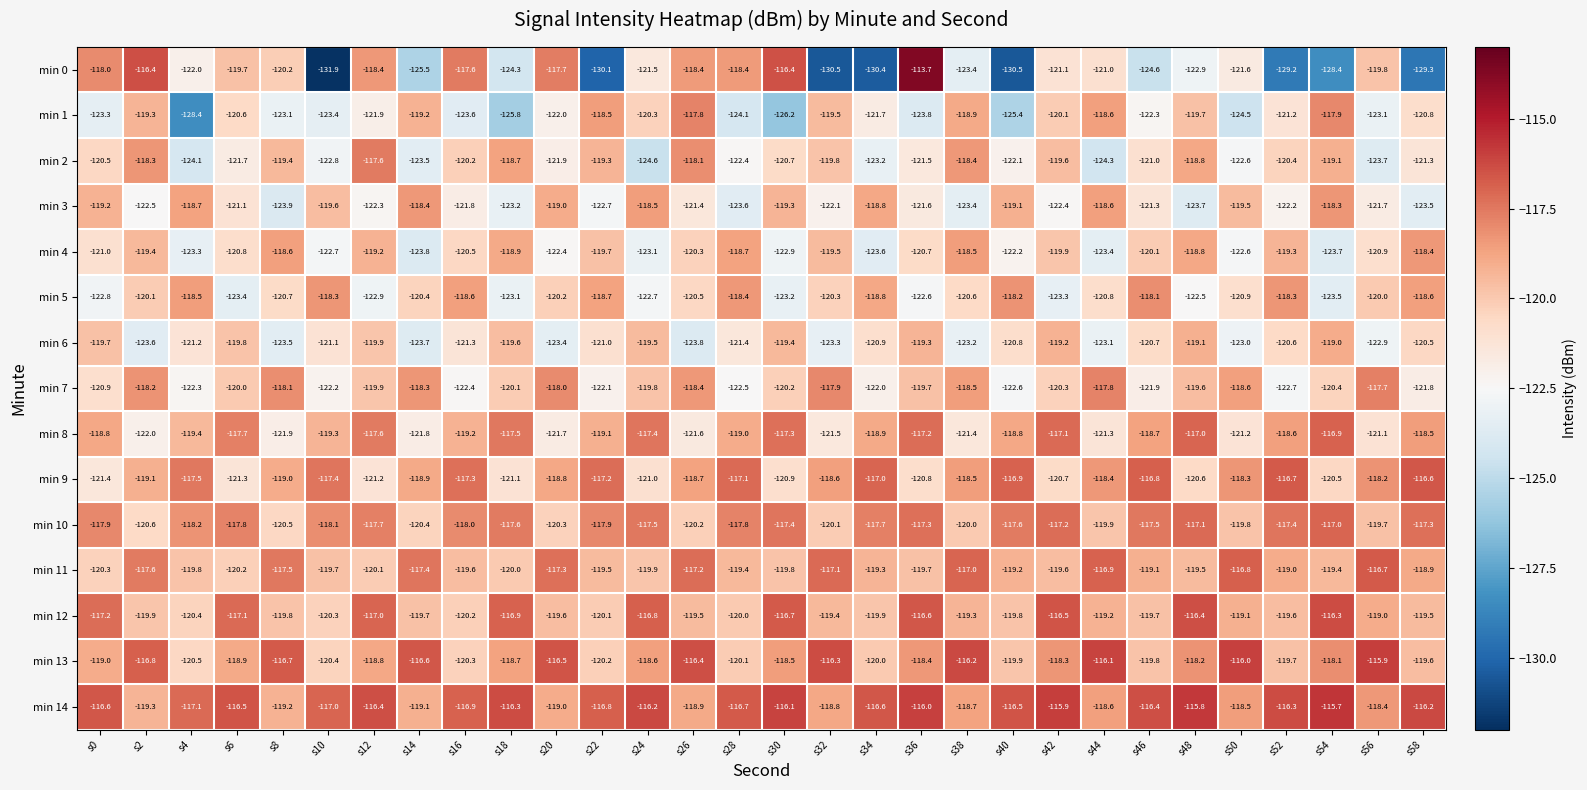

List the series in order of their peak value, highest first.

min 0, min 14, min 13, min 12, min 9, min 11, min 8, min 10, min 2, min 7, min 1, min 5, min 3, min 4, min 6